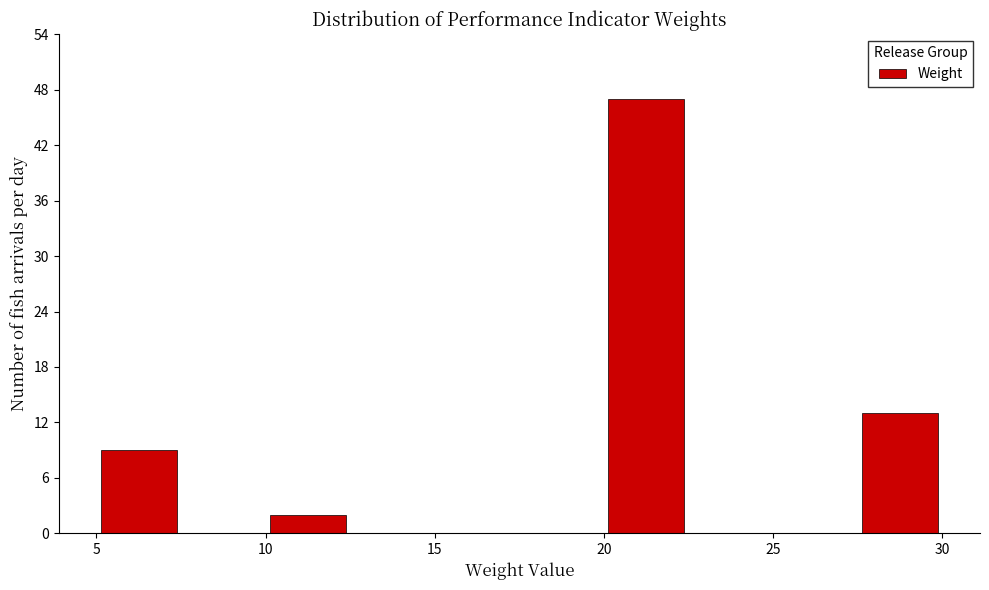

Reading left to right, transcribe this chart: for each bar, give the range it covers on the x-axis and its height. The values are not printed on the chart, so give them approximately, as read against the axis.

5.0 to 7.5: 9
7.5 to 10.0: 0
10.0 to 12.5: 2
12.5 to 15.0: 0
15.0 to 17.5: 0
17.5 to 20.0: 0
20.0 to 22.5: 47
22.5 to 25.0: 0
25.0 to 27.5: 0
27.5 to 30.0: 13